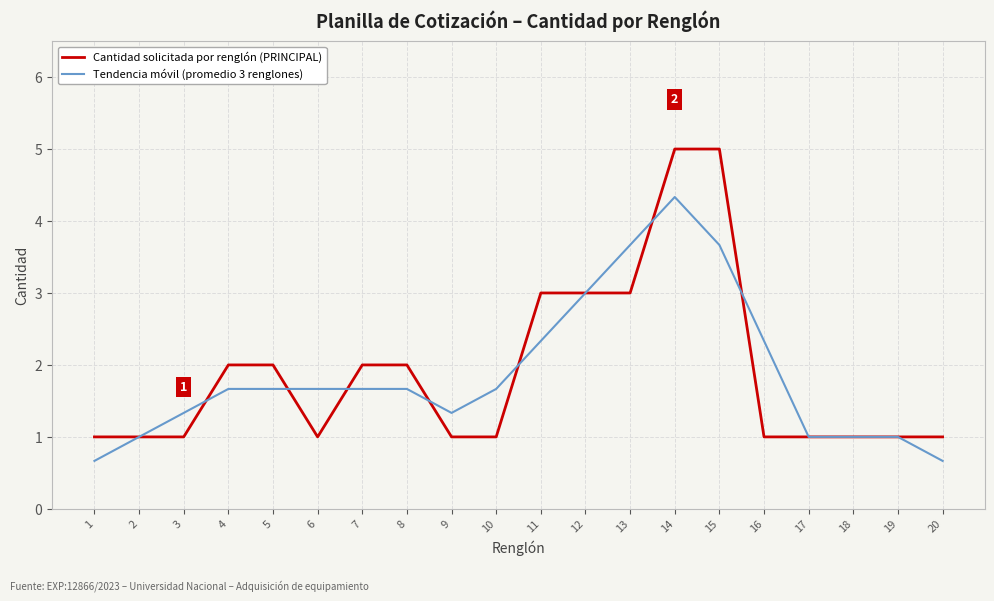

True or false: Cantidad solicitada por renglón (PRINCIPAL) has a value of 0.6 at 16.

False